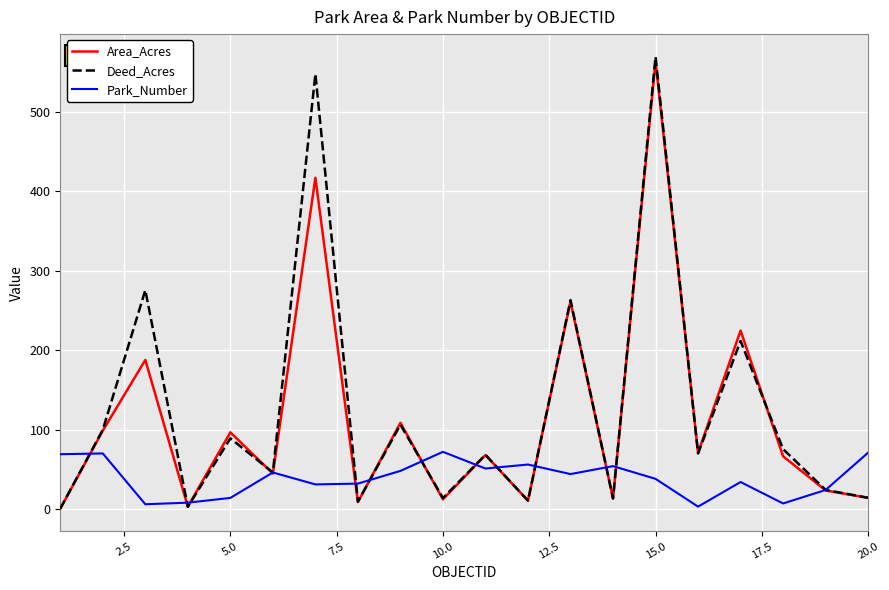

How many interior local valleys does the Deed_Acres series have?

7